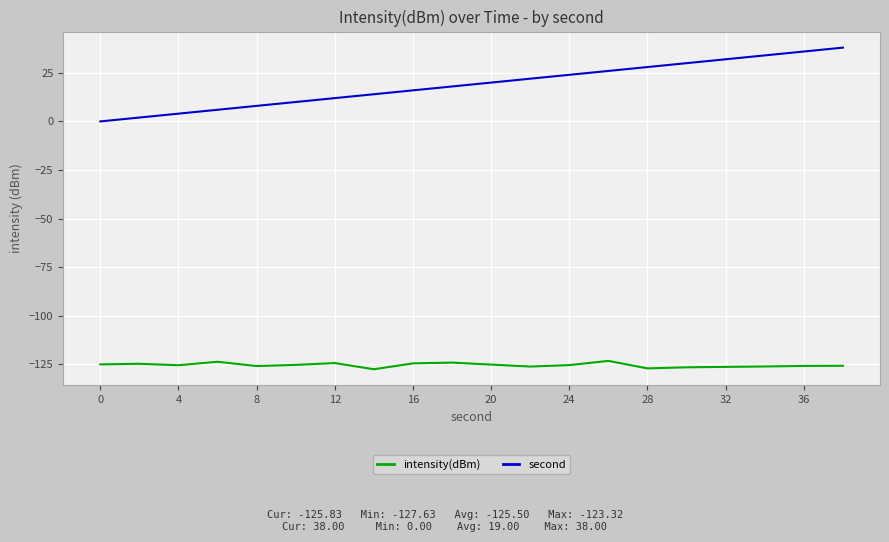

How many lines are shown in the chart?

2